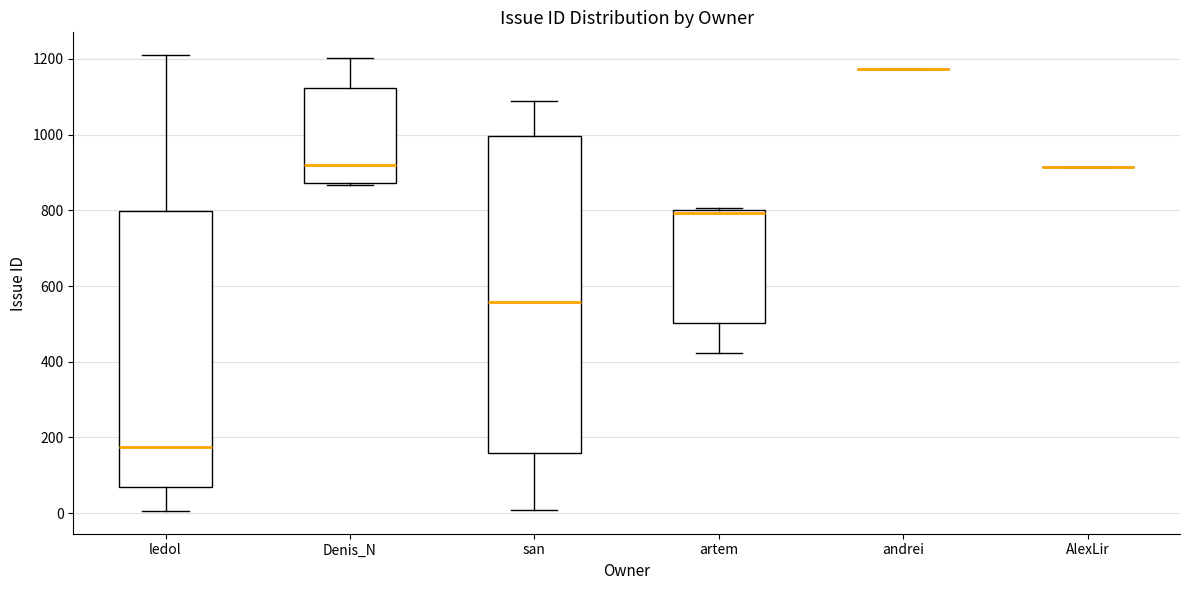

Where is the lower edge of the box for Denis_N on the y-axis? The values are not printed on the chart, so give them approximately, as read against the axis.

880